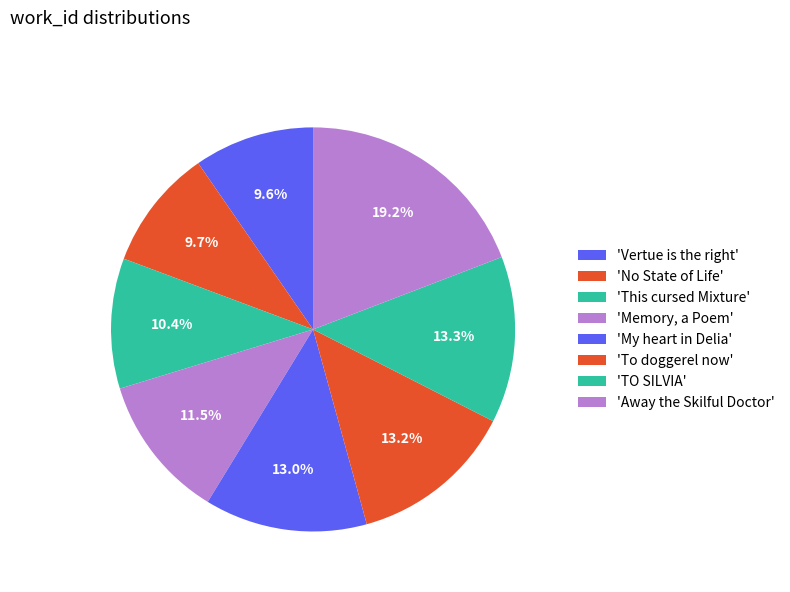

How many segments does this pie chart have?

8